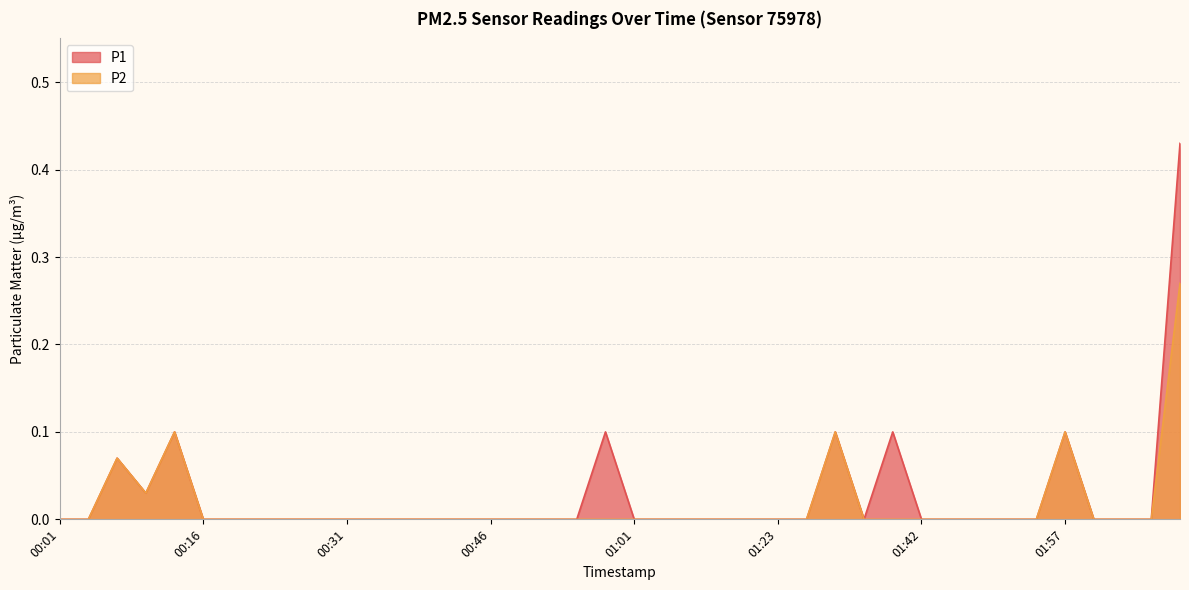

Which series changed the most between 00:55 and 01:57?

P1